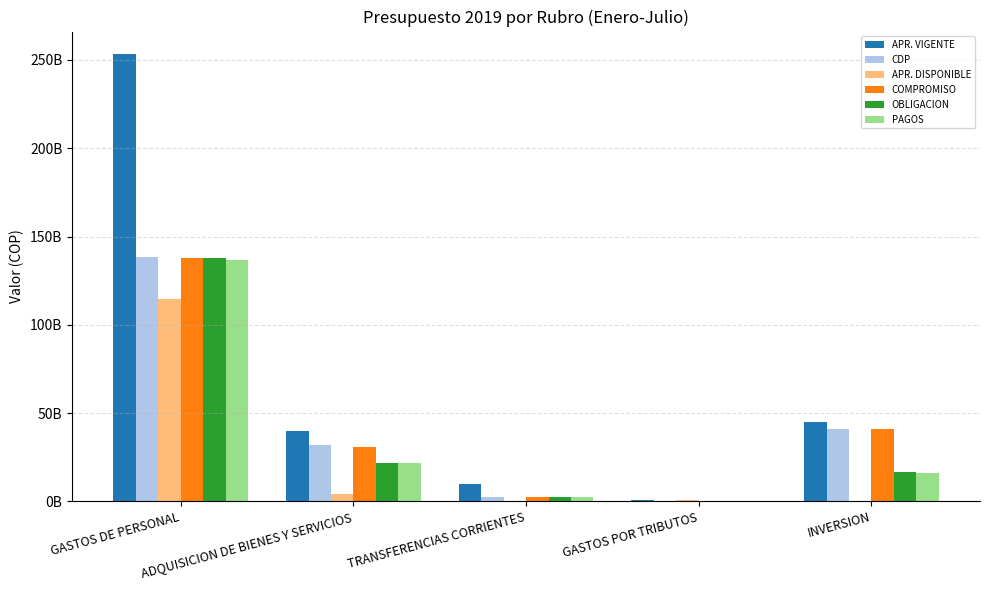

The PAGOS series shows 21861307632 at ADQUISICION DE BIENES Y SERVICIOS. True or false?

True